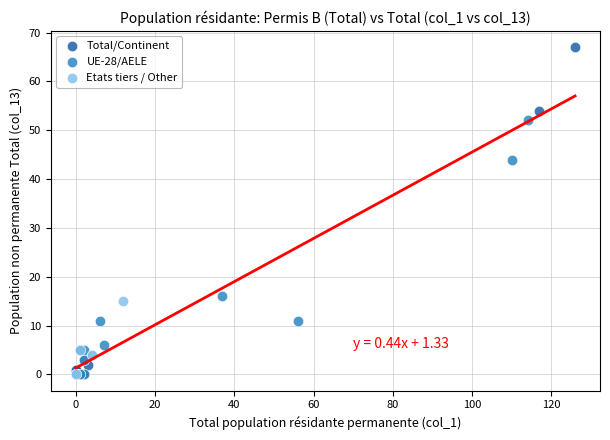

Which series contains the highest Y value?

Total/Continent